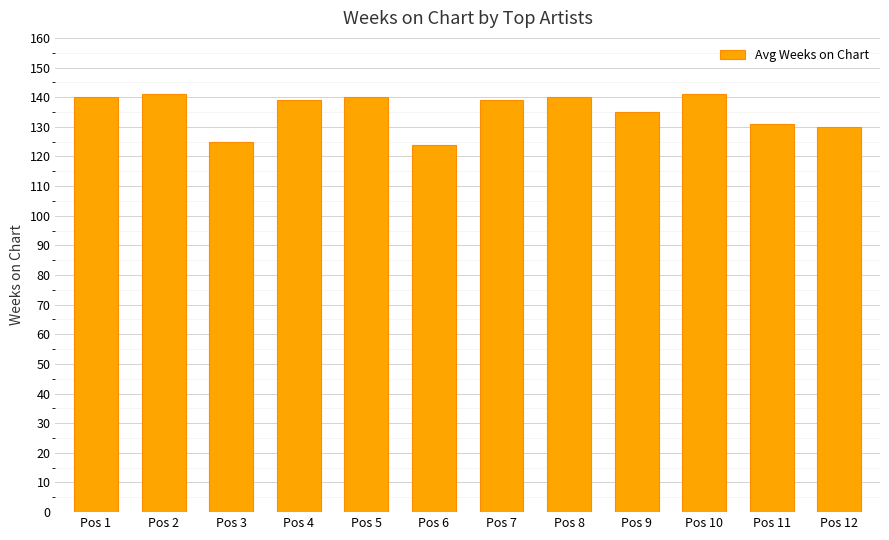

Reading left to right, extract all data points from this chart.

140	141	125	139	140	124	139	140	135	141	131	130